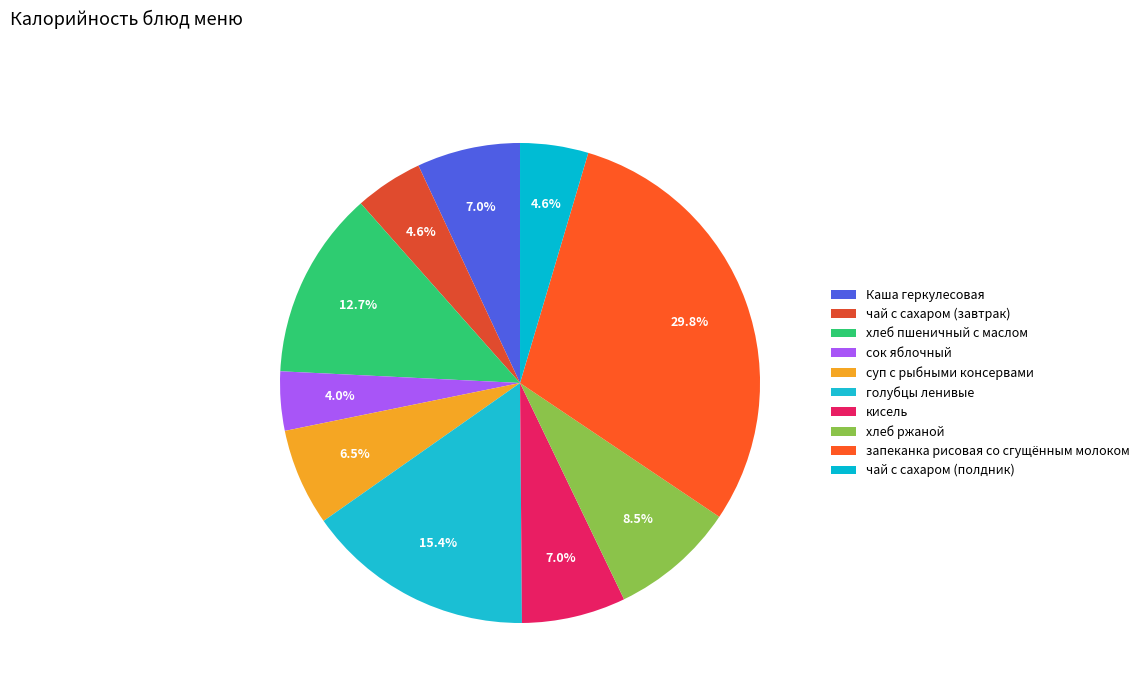

What percentage is the голубцы ленивые slice, to the nearest percent?

15%